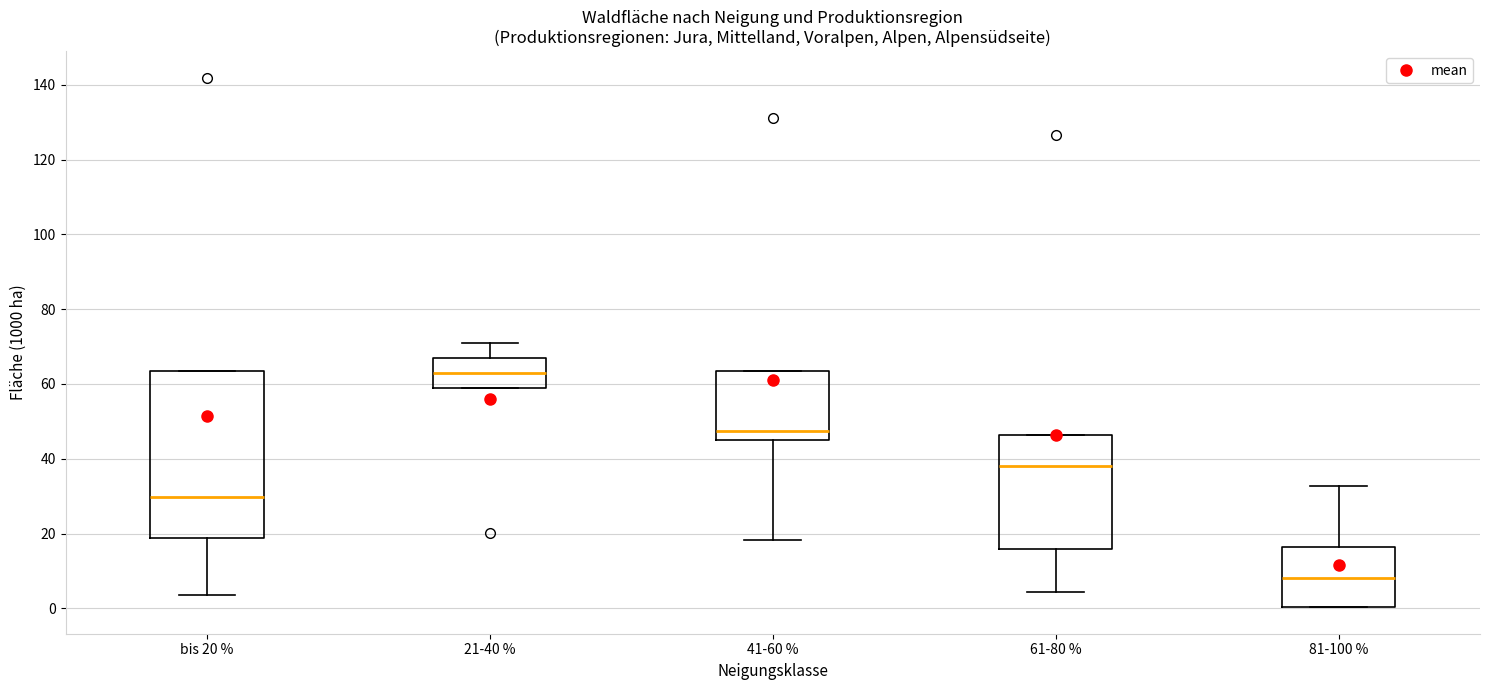

Reading left to right, transcribe this box plot: for each box, give where its median line is, the range the box spans, and where its two whiskers end, as read against the y-axis. The values are not printed on the chart, so give them approximately, as read against the axis.

bis 20 %: median 30, box 18 to 64, whiskers 4 to 64
21-40 %: median 62, box 60 to 68, whiskers 60 to 72
41-60 %: median 48, box 46 to 64, whiskers 18 to 64
61-80 %: median 38, box 16 to 46, whiskers 4 to 46
81-100 %: median 8, box 0 to 16, whiskers 0 to 32